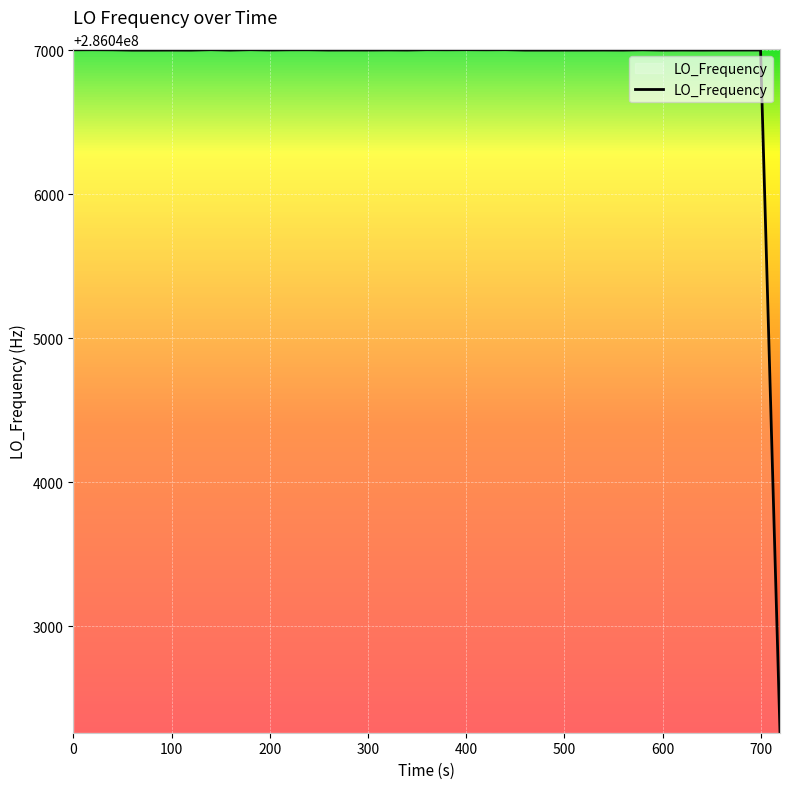

What is the smallest value displayed?

286042262.6